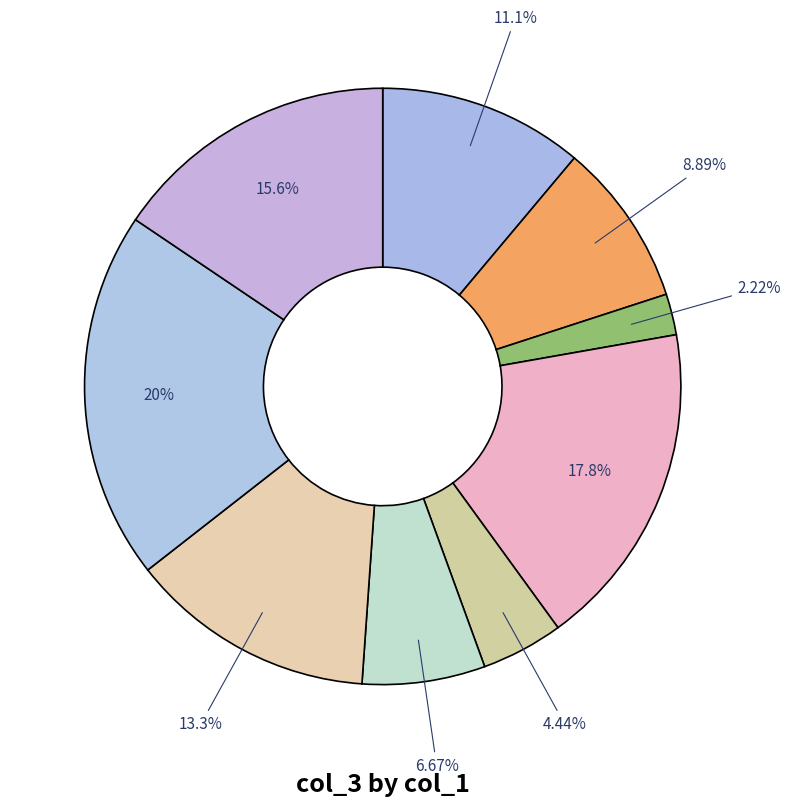

Which category has the biggest portion of the pie?

col_1=3